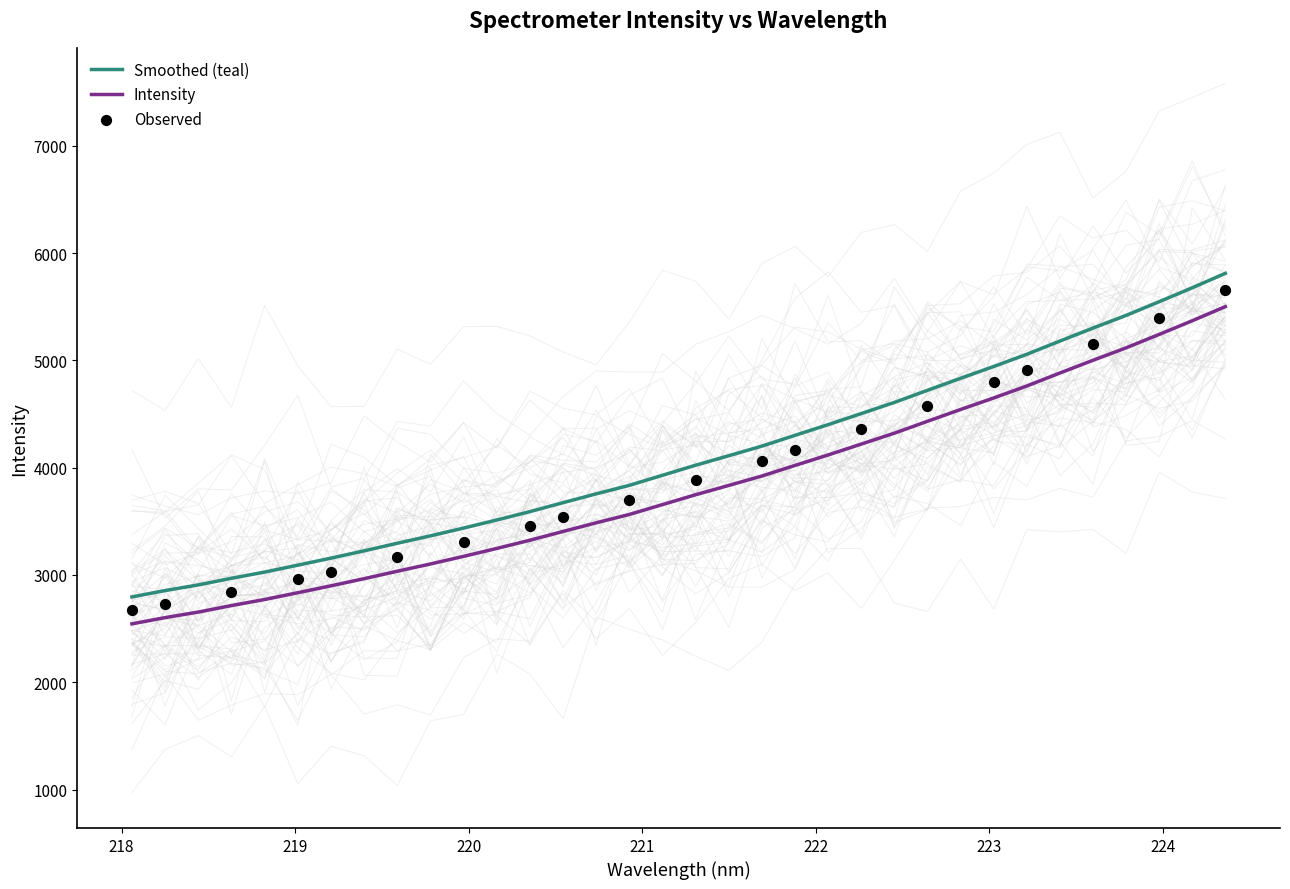

What is the ratio of the value at 220.1623 to the value at 222.6447?

0.7